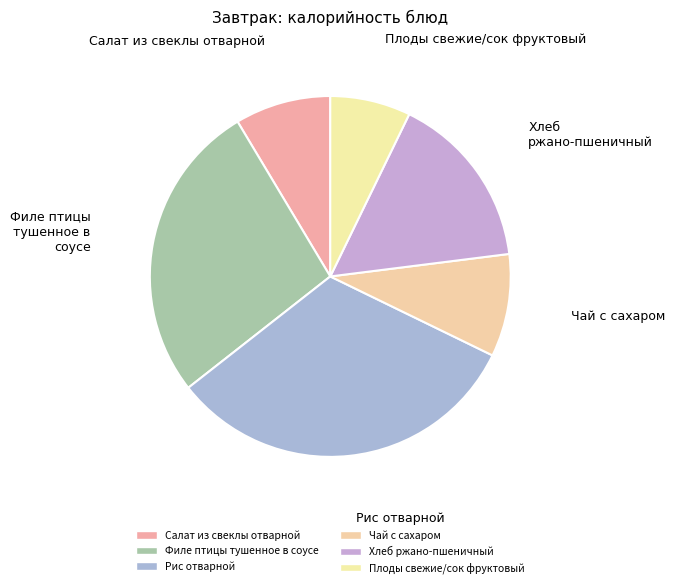

How many segments does this pie chart have?

6